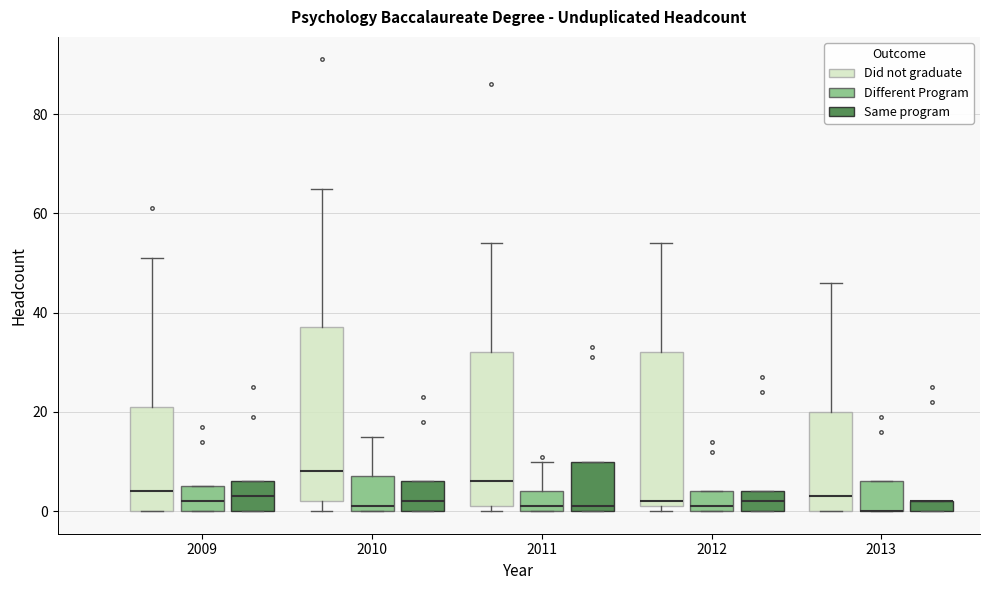

Which box is the tallest, from its lower edge to its upper edge?

2010 (Did not graduate)